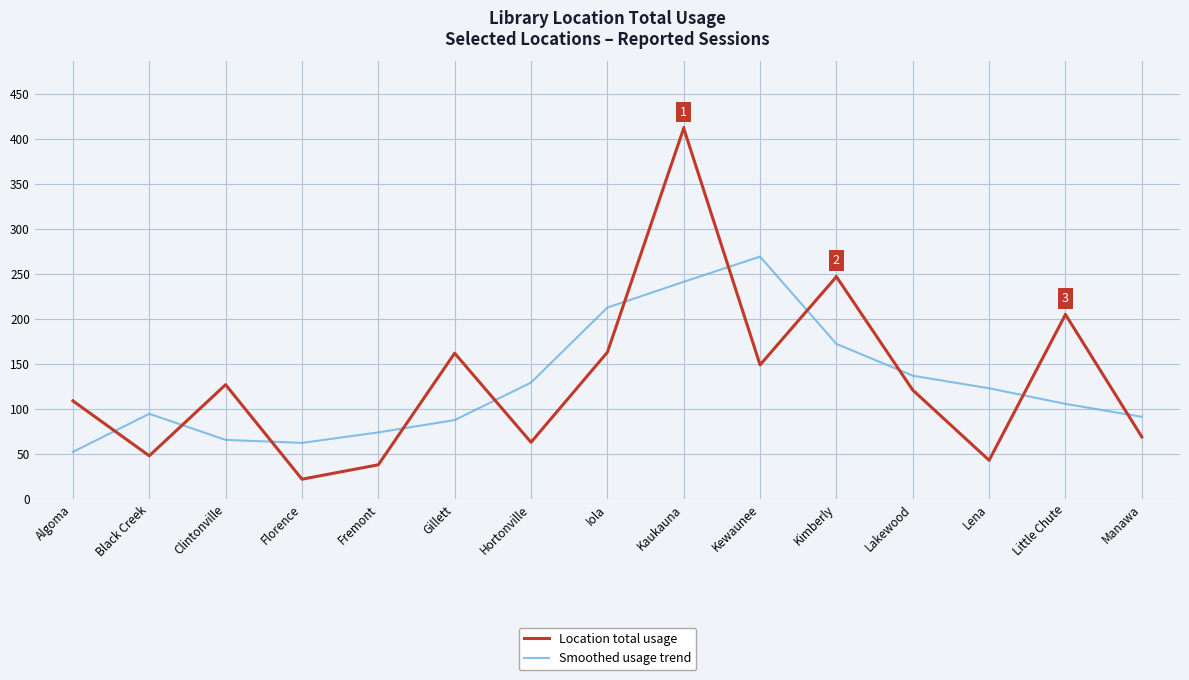

Which series has the largest total across all categories?

Location total usage